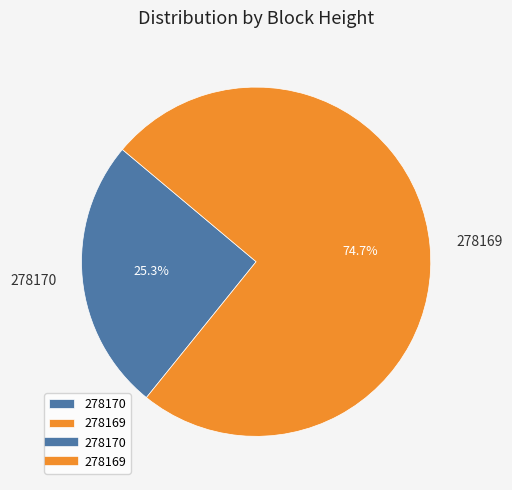

Rank the categories by value from lowest to highest.

278170, 278169